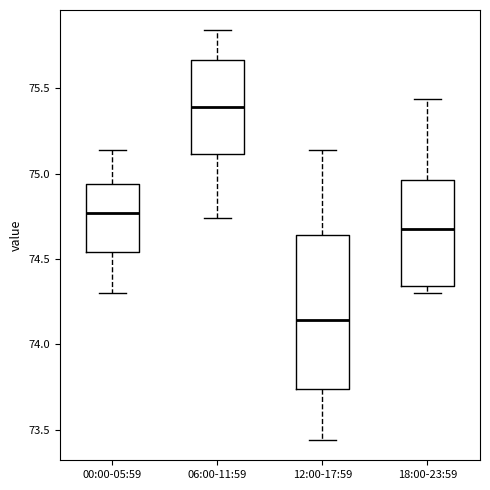

Where does the upper whisker of the box for 06:00-11:59 end on the y-axis? The values are not printed on the chart, so give them approximately, as read against the axis.

75.85